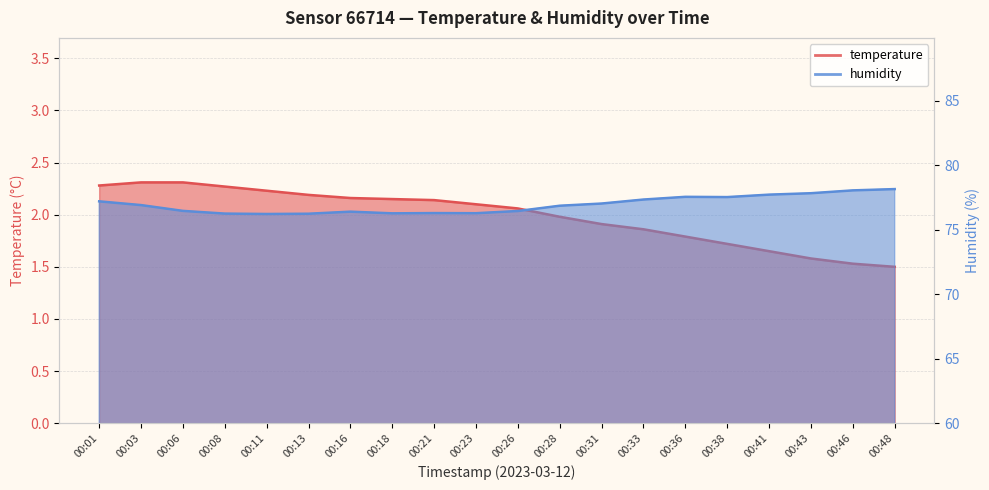

Reading right to left, transcribe all the data shown in this chart.

temperature: 1.5	1.5	1.6	1.6	1.7	1.8	1.9	1.9	2.0	2.1	2.1	2.1	2.1	2.2	2.2	2.2	2.3	2.3	2.3	2.3
humidity: 78.2	78.0	77.8	77.7	77.5	77.5	77.3	77.0	76.9	76.5	76.3	76.3	76.3	76.4	76.2	76.2	76.2	76.5	76.9	77.2